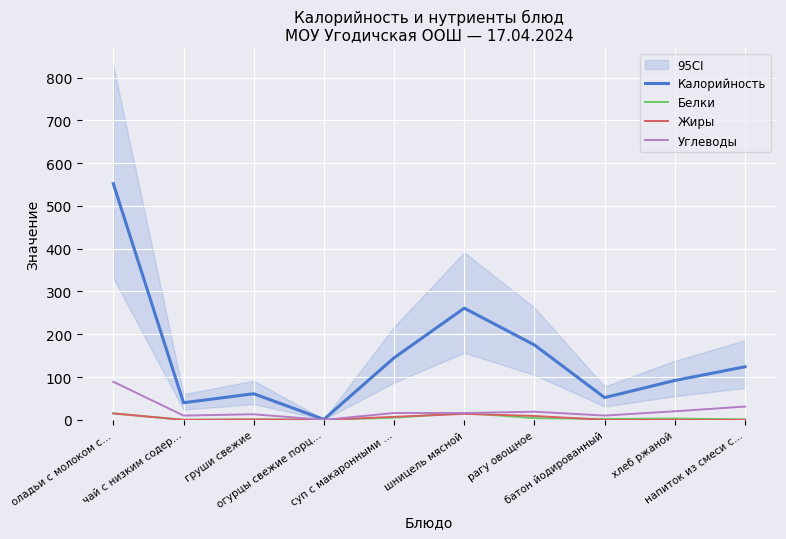

What is the sum of all Жиры values?

46